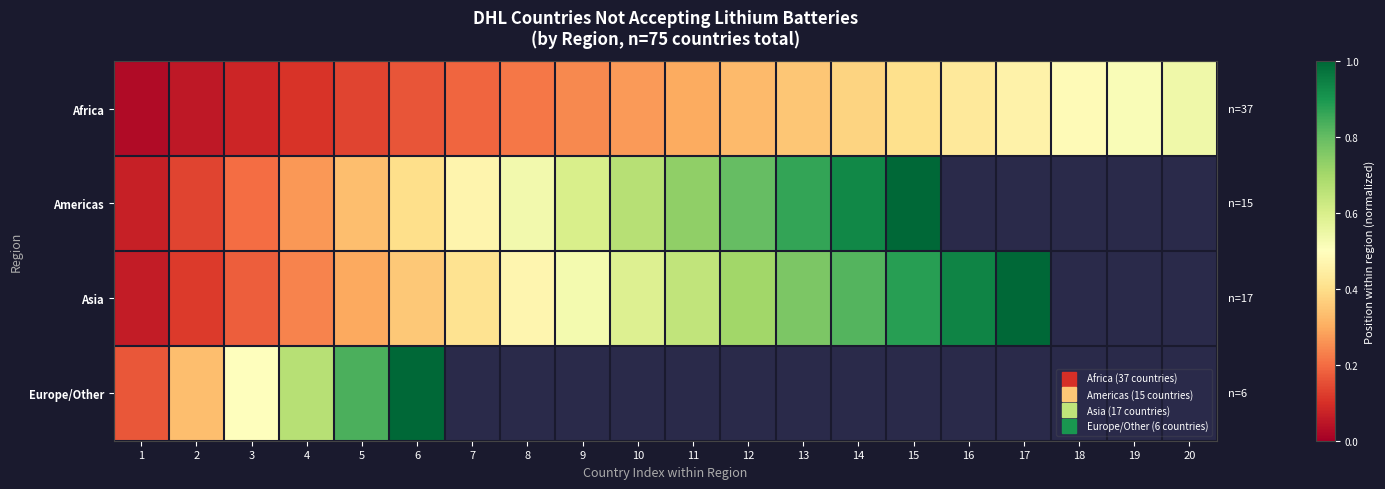

Which series has the largest total across all categories?

Africa